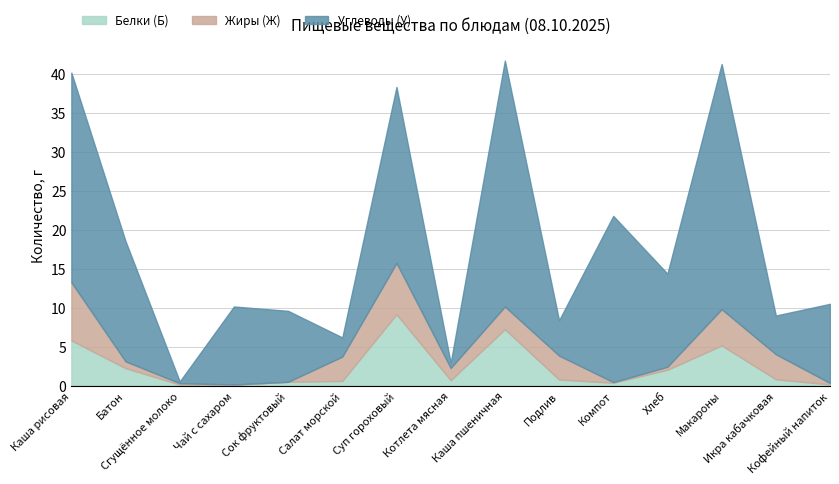

How many interior local peaks does the Жиры (Ж) series have?

3